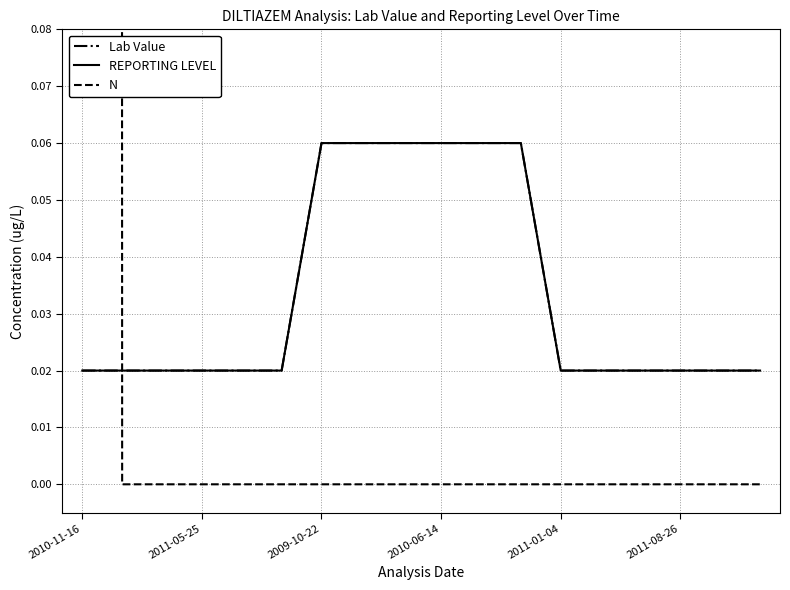

How many data points in N are above 0?

1